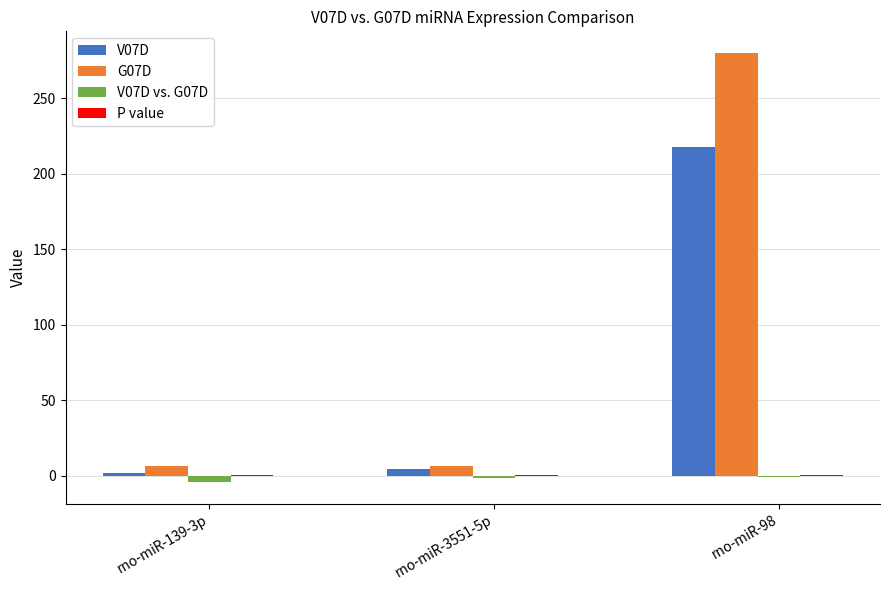

Is the value of V07D vs. G07D at rno-miR-3551-5p greater than the value of G07D at rno-miR-139-3p?

No